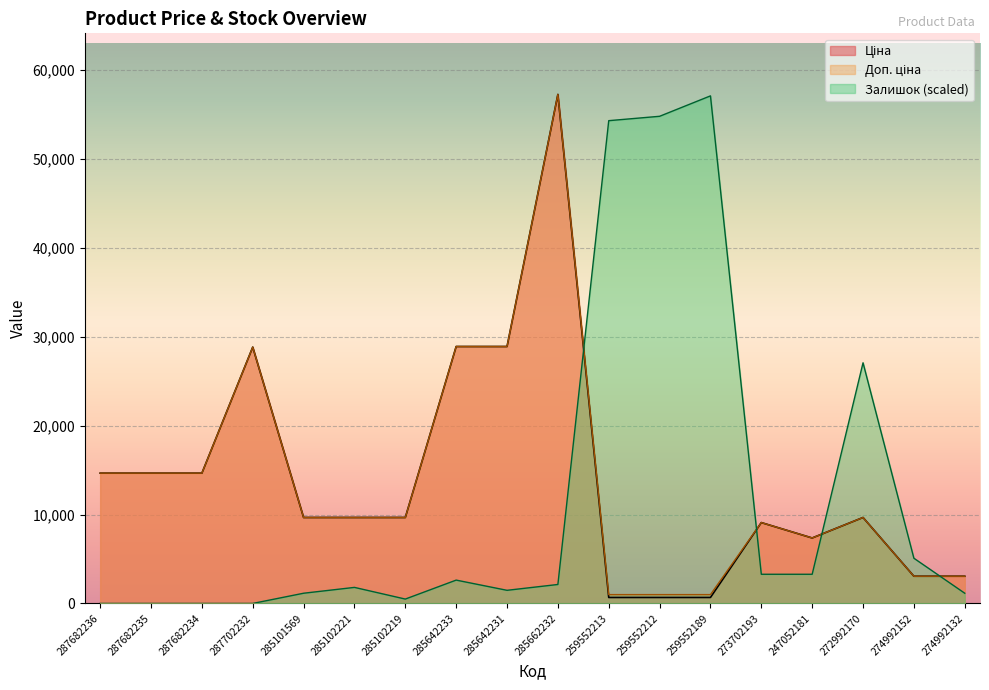

Count the number of categories in the chart.

18